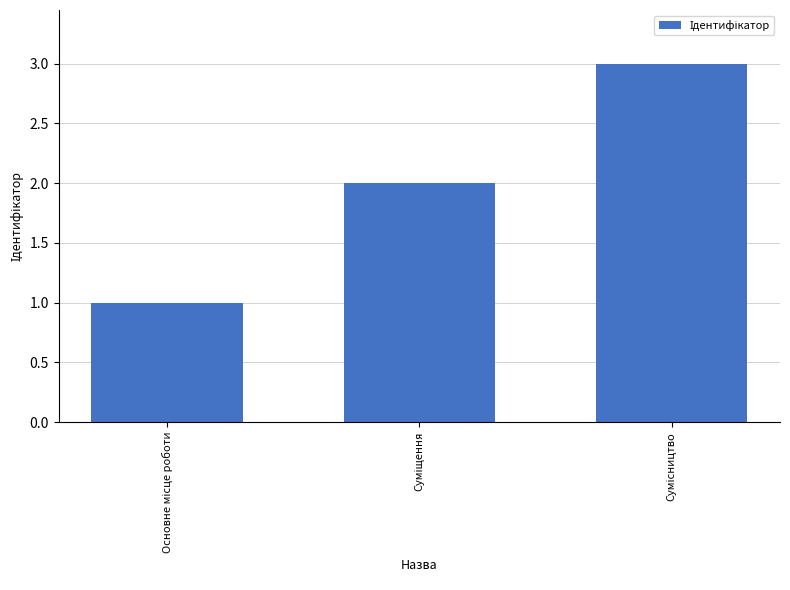

What is the sum of all values?

6